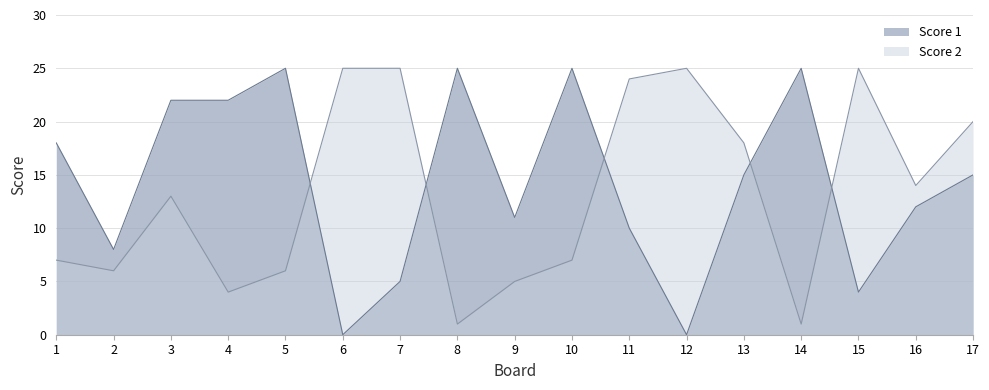

Does the chart have visible grid lines?

Yes